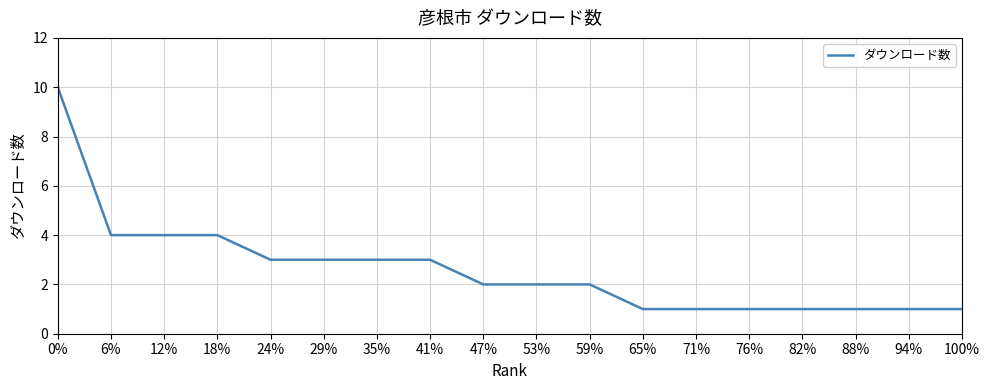

What is the maximum value shown in the chart?

10